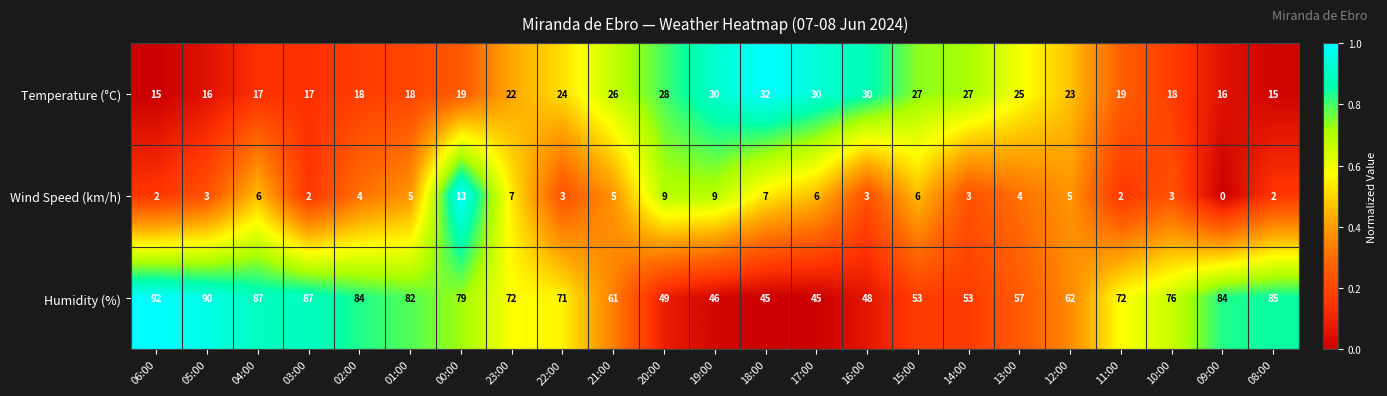

Which series has the largest range (max minus min)?

Humidity (%)